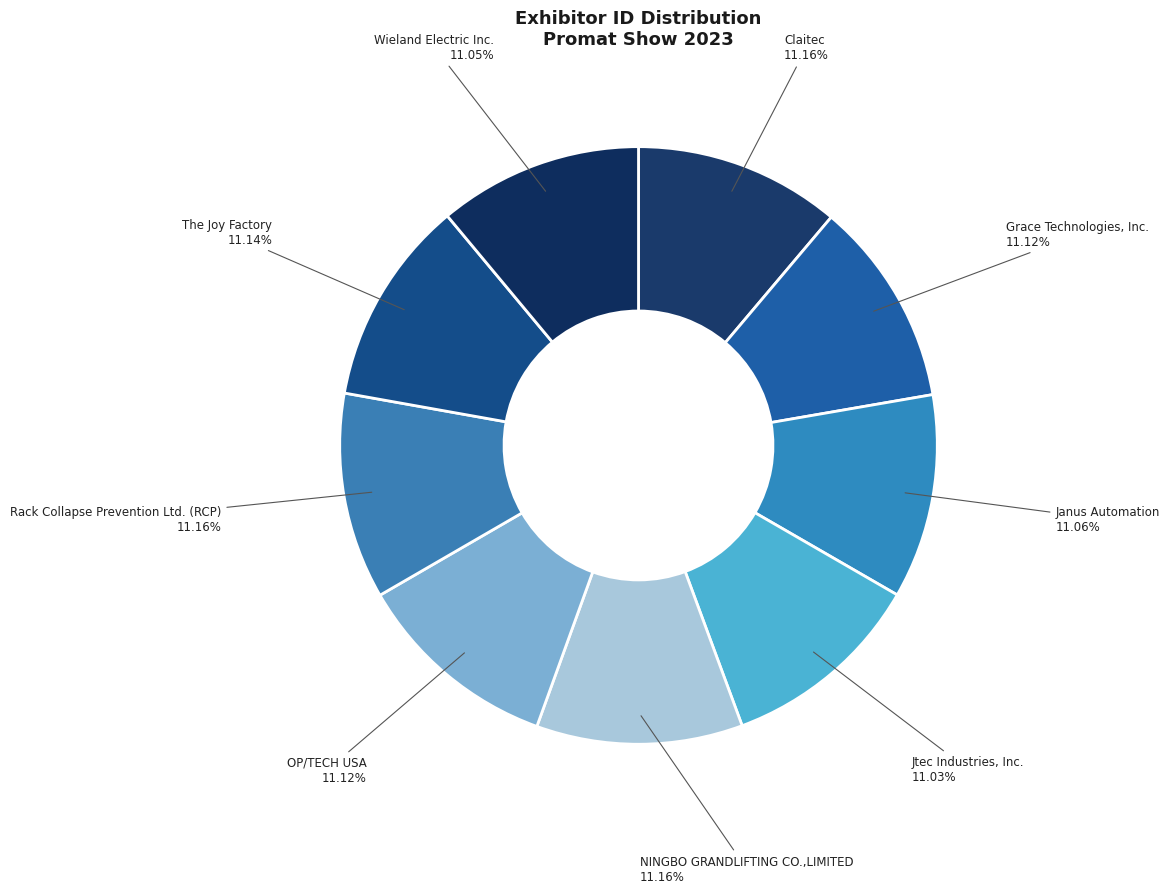

To the nearest percent, what percentage of the pie is Wieland Electric Inc.?

11%